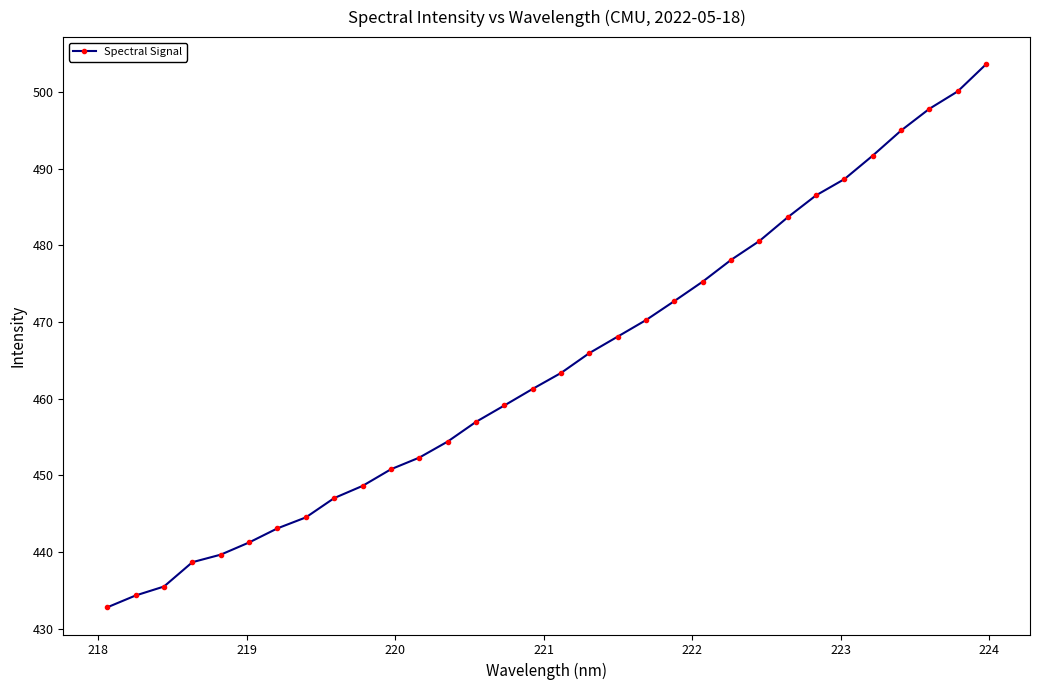

What is the value of the 26th point from the left?

486.5